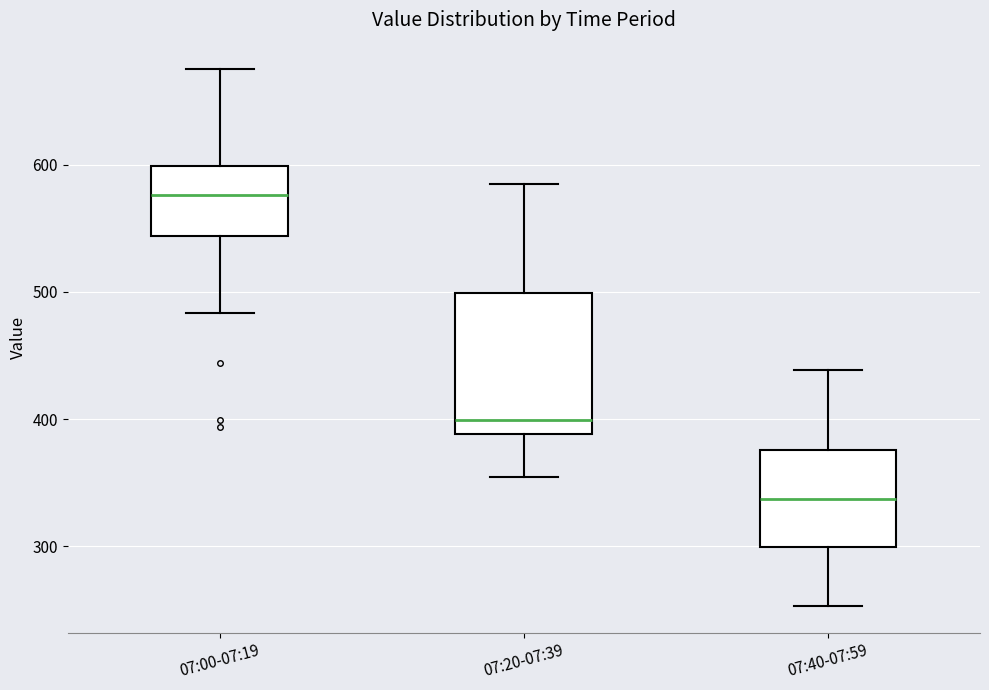

Reading left to right, read every box against the y-axis: the position of its median line, the range the box covers, and the ends of its whiskers. The values are not printed on the chart, so give them approximately, as read against the axis.

07:00-07:19: median 580, box 540 to 600, whiskers 480 to 680
07:20-07:39: median 400, box 390 to 500, whiskers 350 to 590
07:40-07:59: median 340, box 300 to 380, whiskers 250 to 440